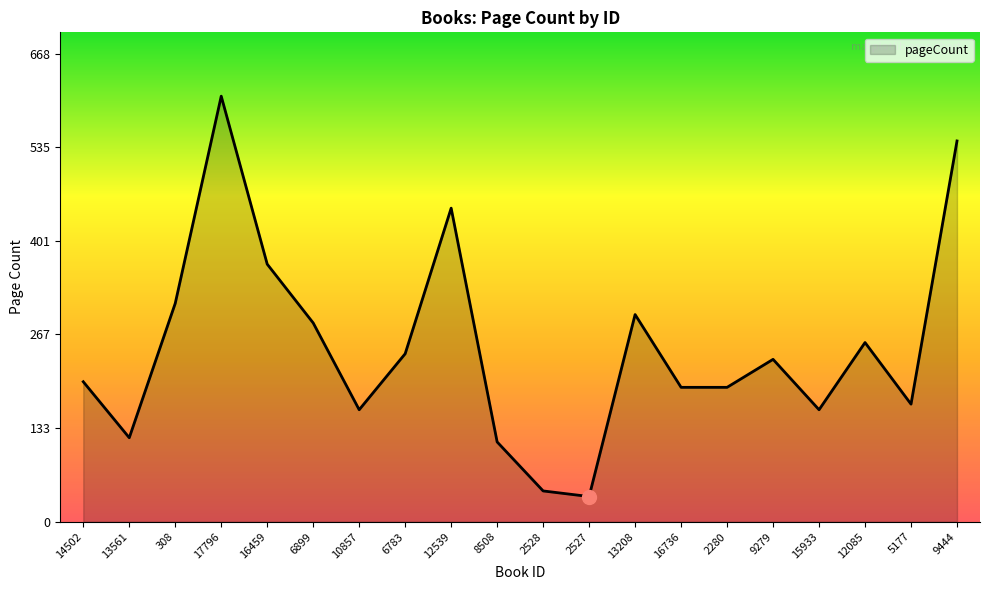

Is it true that the value at 17796 is 979?

False